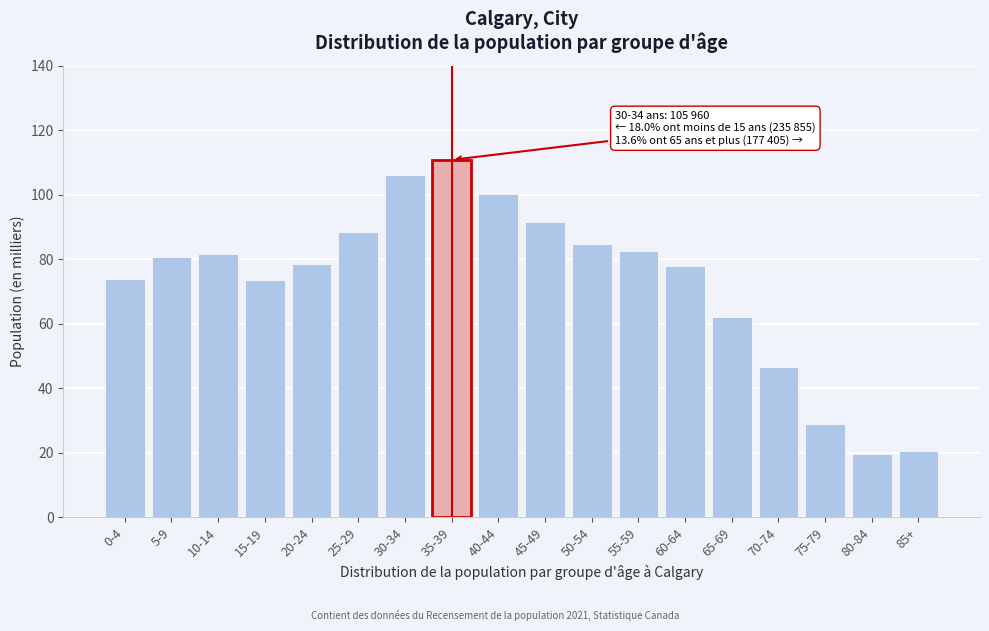

What is the difference between the maximum and minimum values?

91.4